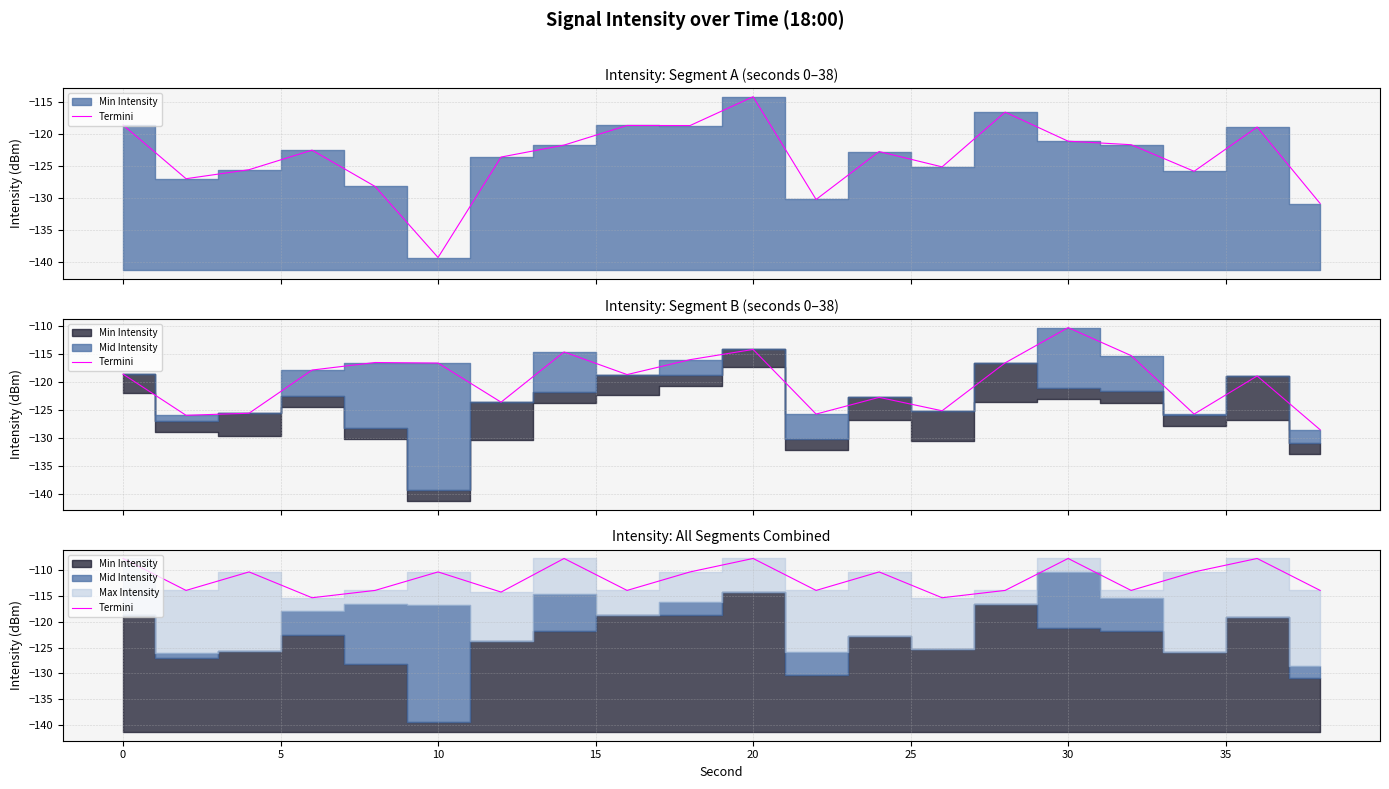

What is the approximate value at 15?

-113.9